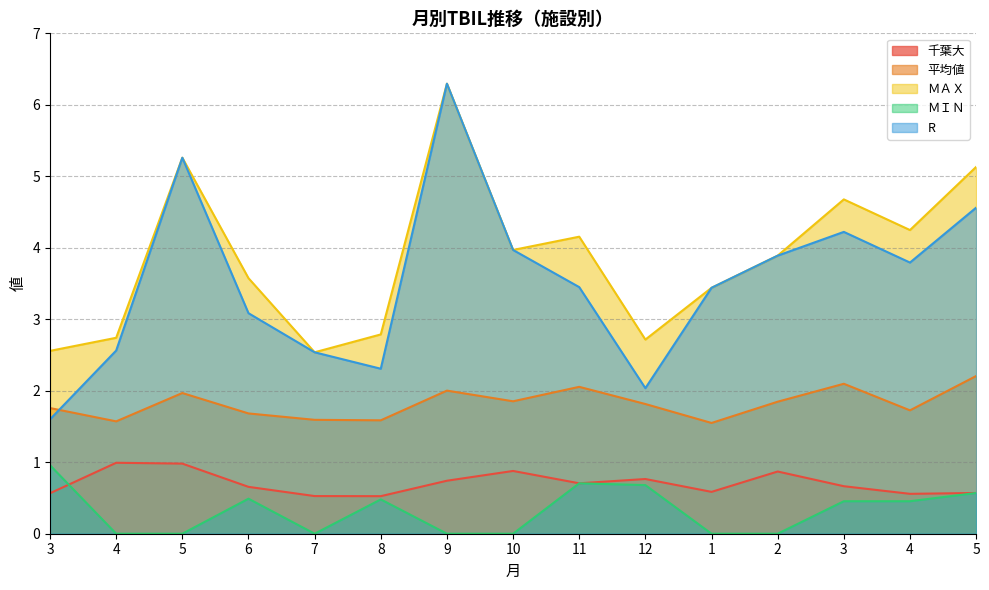

At 8, list the series in order from largest to smallest.

ＭＡＸ, R, 平均値, 千葉大, ＭＩＮ